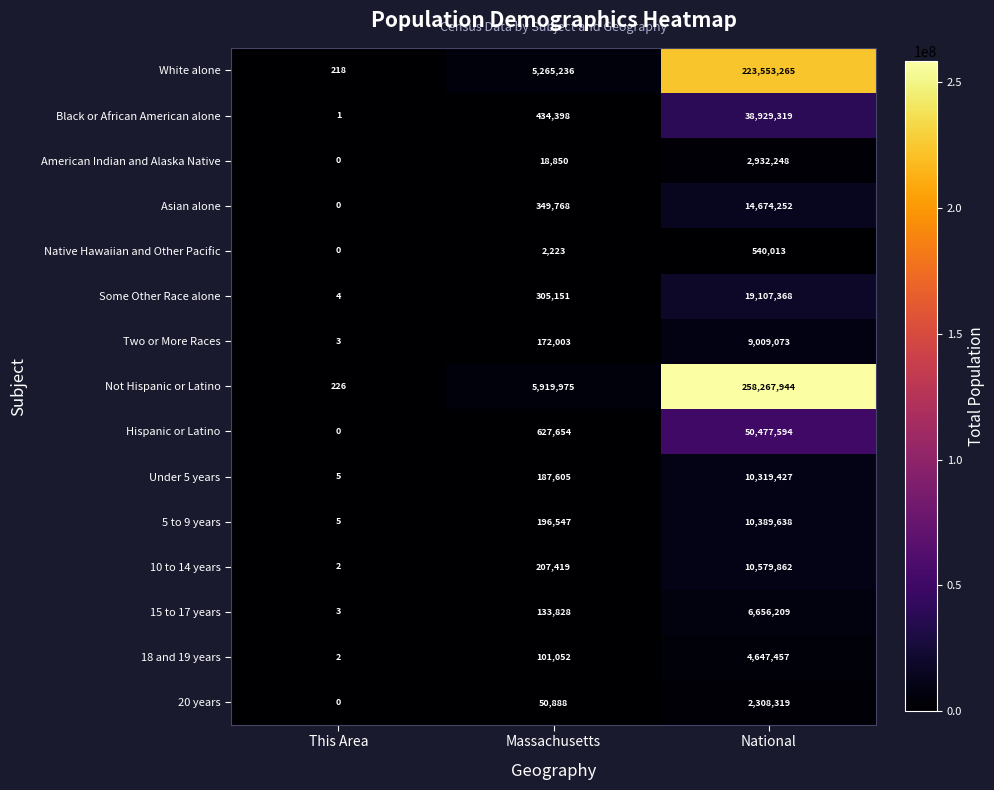

Which series has the largest range (max minus min)?

Not Hispanic or Latino